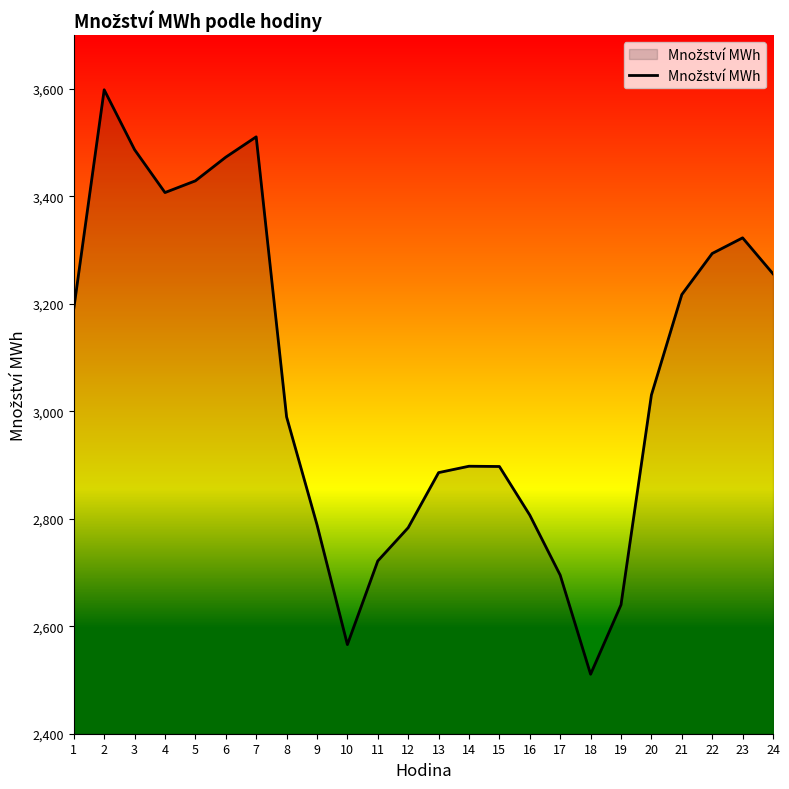

How many values exceed 3030?

12